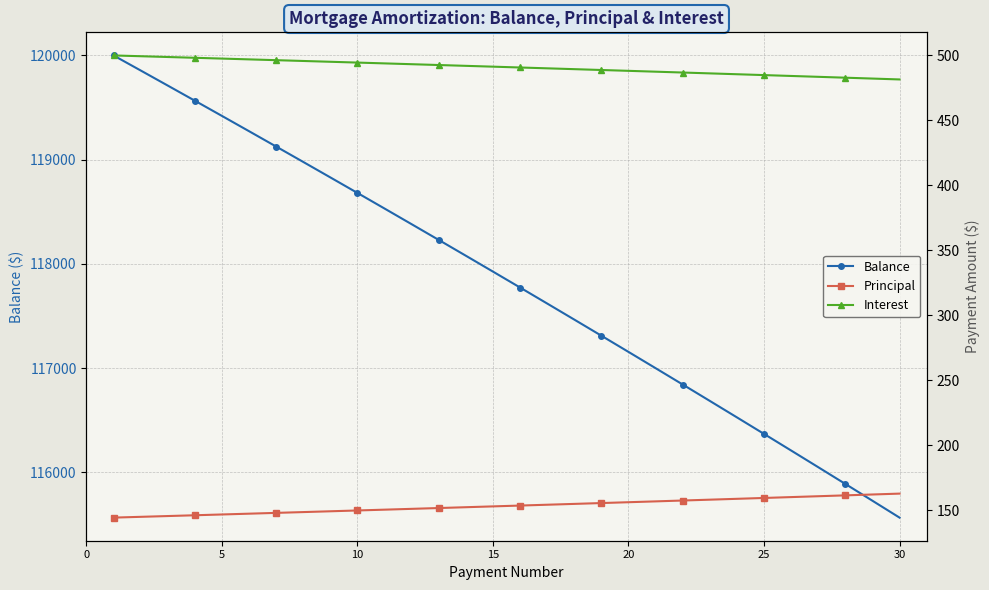

At how many categories does at least one series exceed 57299?

30